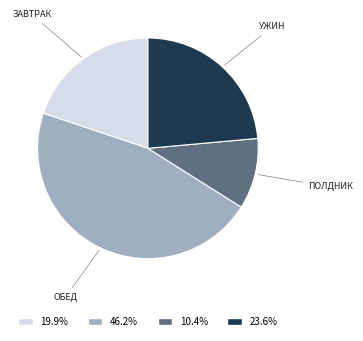

Does any single category account for the majority?

No